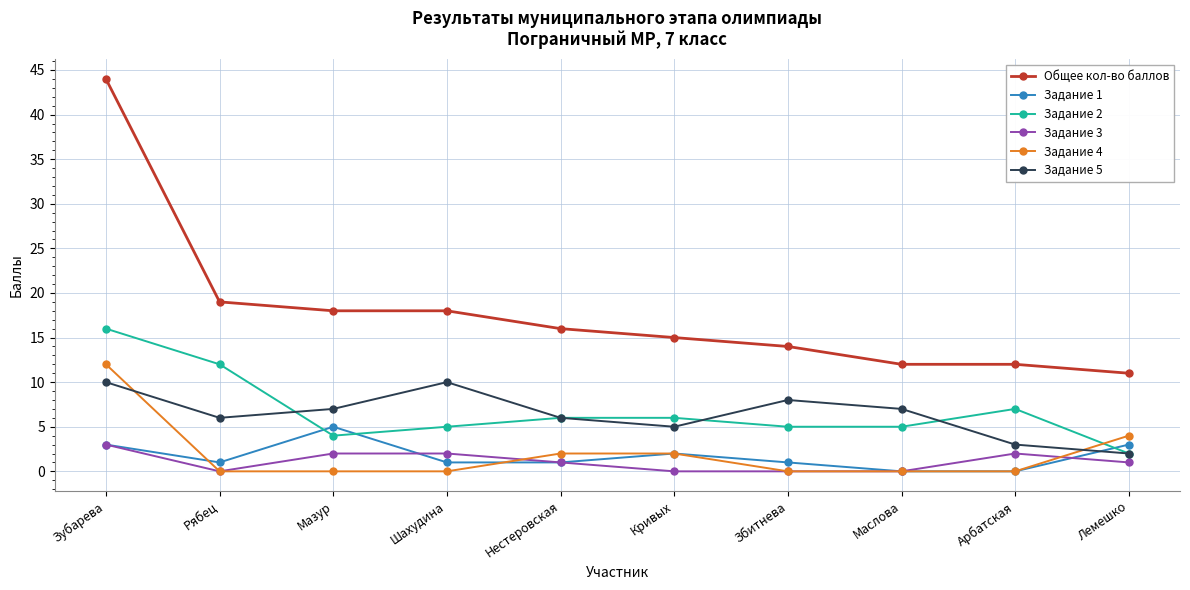

Reading left to right, extract all data points from this chart.

Общее кол-во баллов: Зубарева=44	Рябец=19	Мазур=18	Шахудина=18	Нестеровская=16	Кривых=15	Збитнева=14	Маслова=12	Арбатская=12	Лемешко=11
Задание 1: Зубарева=3	Рябец=1	Мазур=5	Шахудина=1	Нестеровская=1	Кривых=2	Збитнева=1	Маслова=0	Арбатская=0	Лемешко=3
Задание 2: Зубарева=16	Рябец=12	Мазур=4	Шахудина=5	Нестеровская=6	Кривых=6	Збитнева=5	Маслова=5	Арбатская=7	Лемешко=2
Задание 3: Зубарева=3	Рябец=0	Мазур=2	Шахудина=2	Нестеровская=1	Кривых=0	Збитнева=0	Маслова=0	Арбатская=2	Лемешко=1
Задание 4: Зубарева=12	Рябец=0	Мазур=0	Шахудина=0	Нестеровская=2	Кривых=2	Збитнева=0	Маслова=0	Арбатская=0	Лемешко=4
Задание 5: Зубарева=10	Рябец=6	Мазур=7	Шахудина=10	Нестеровская=6	Кривых=5	Збитнева=8	Маслова=7	Арбатская=3	Лемешко=2